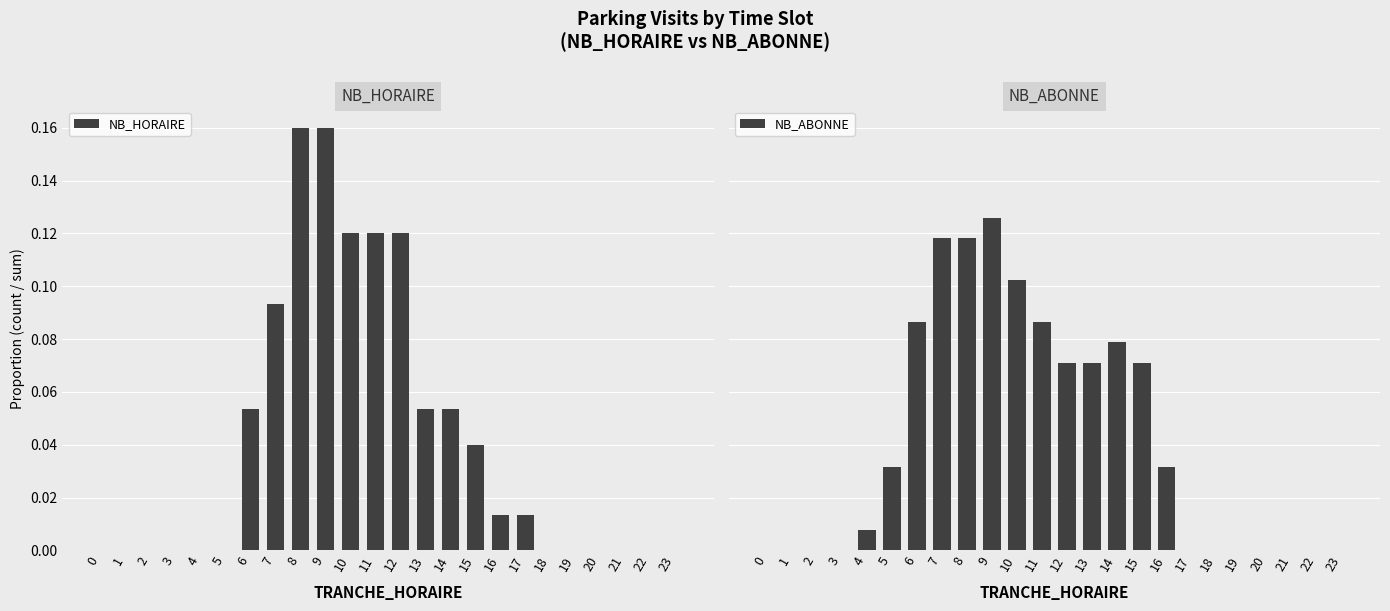

Rank the series by their maximum value, from lowest to highest.

NB_ABONNE, NB_HORAIRE